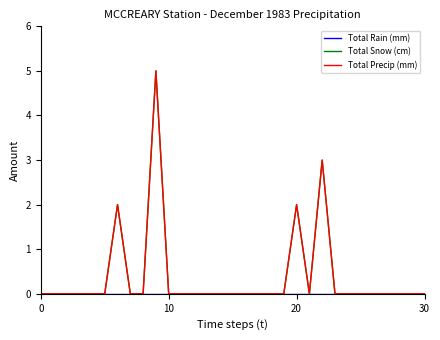

Reading right to left, what are all the values shown in this chart?

Total Rain (mm): 0	0	0	0	0	0	0	0	0	0	0	0	0	0	0	0	0	0	0	0	0	0	0	0	0	0	0	0	0	0	0
Total Snow (cm): 0	0	0	0	0	0	0	0	3	0	2	0	0	0	0	0	0	0	0	0	0	5	0	0	2	0	0	0	0	0	0
Total Precip (mm): 0	0	0	0	0	0	0	0	3	0	2	0	0	0	0	0	0	0	0	0	0	5	0	0	2	0	0	0	0	0	0